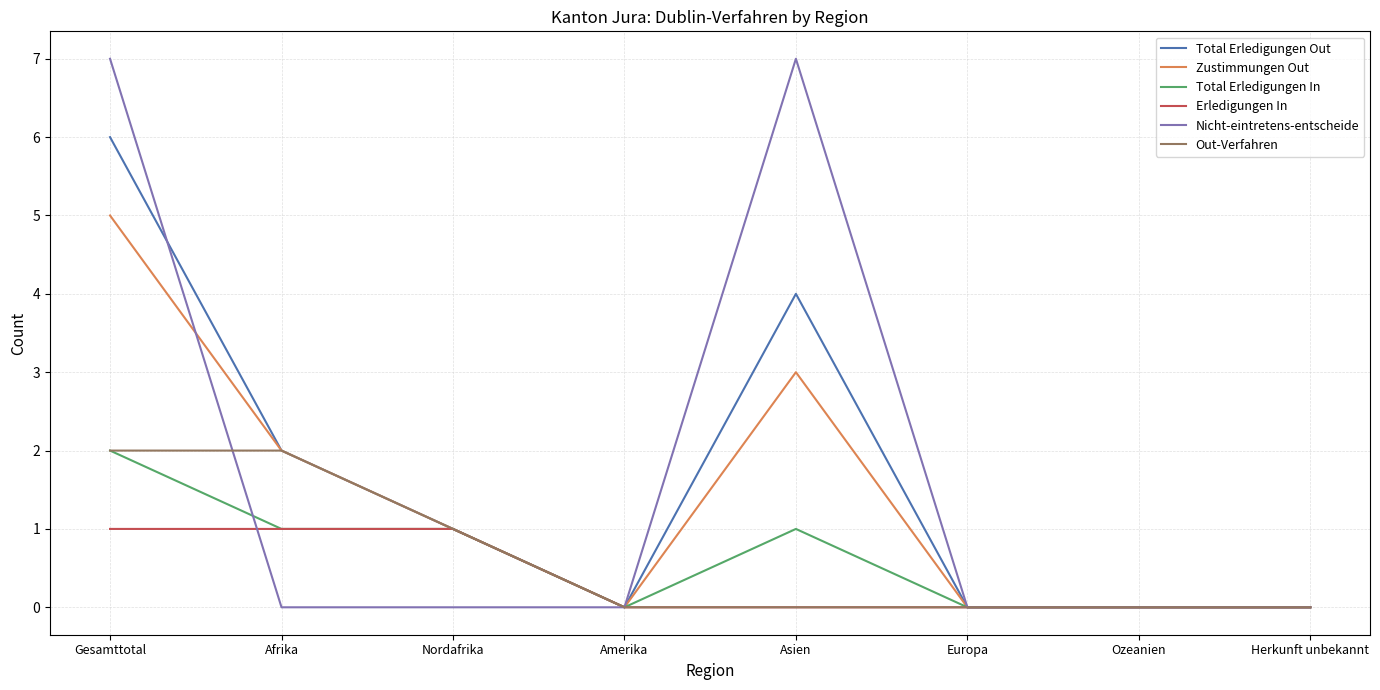

Which series changed the most between Nordafrika and Asien?

Nicht-eintretens-entscheide